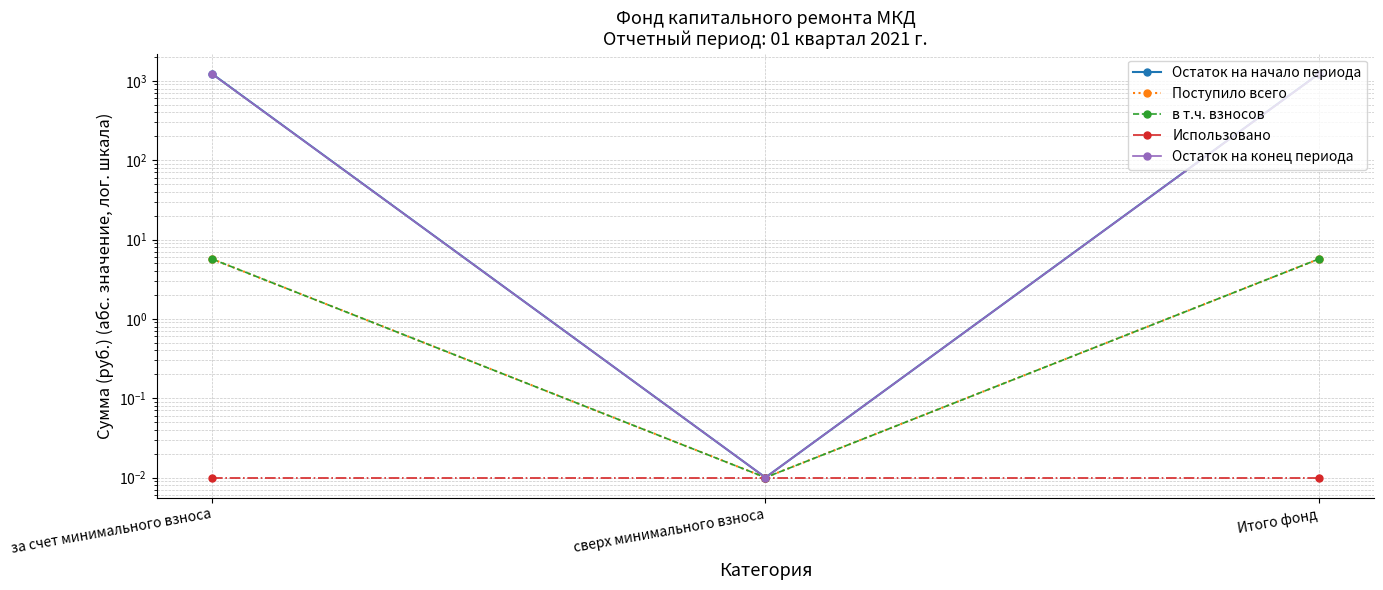

How many lines are shown in the chart?

5